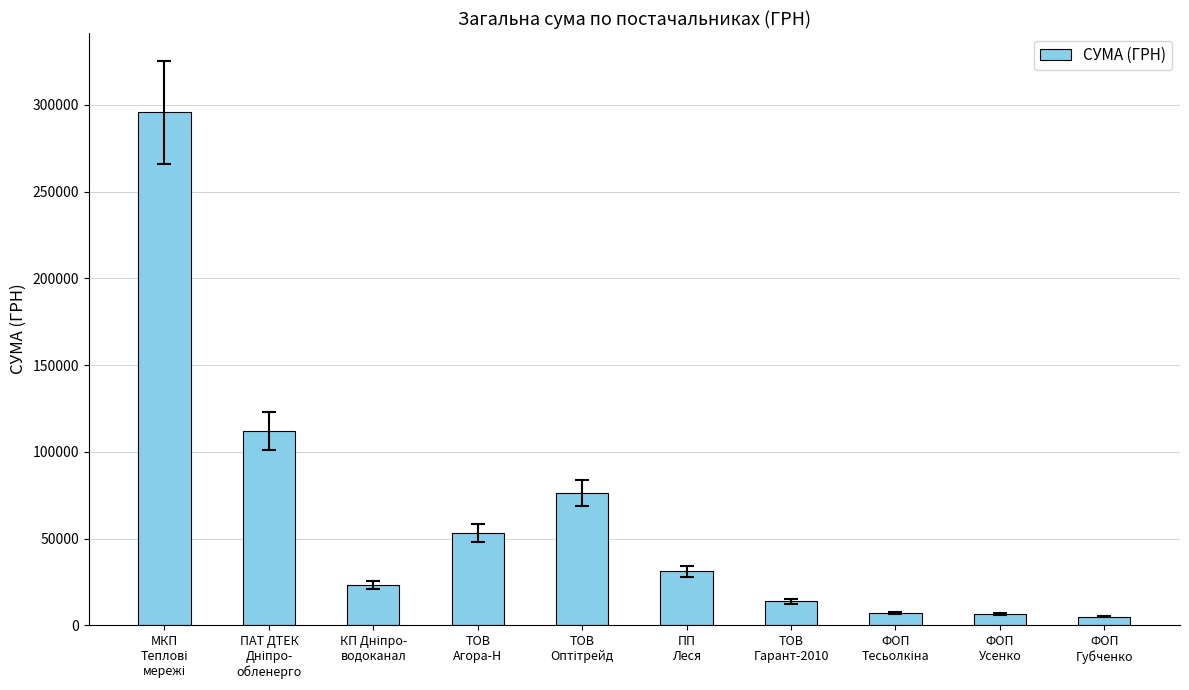

What is the greatest value displayed?

295638.6